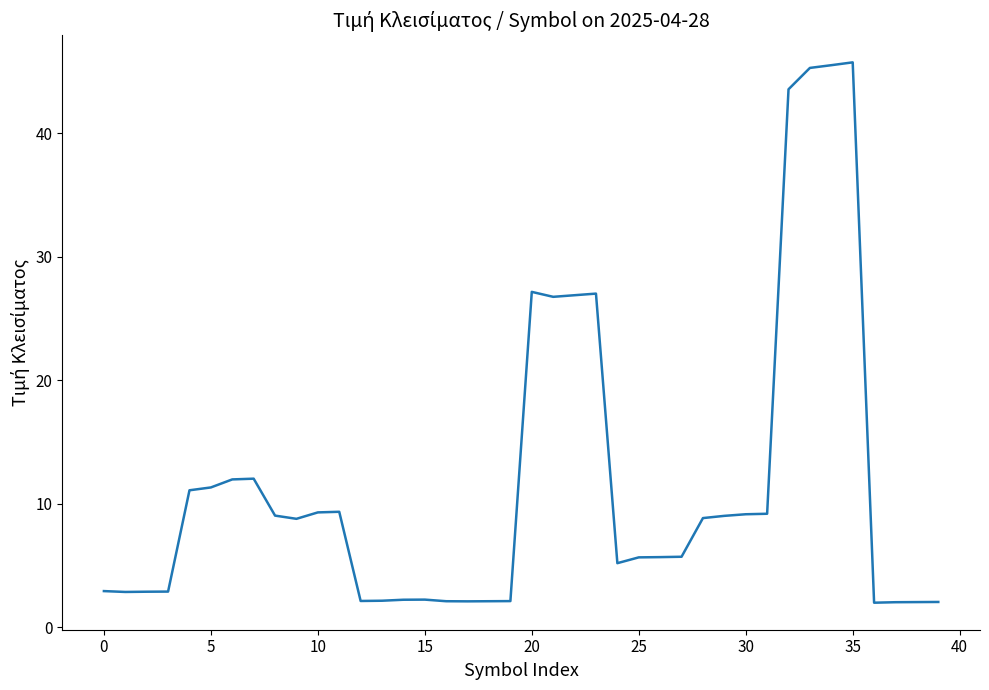

What is the minimum value shown in the chart?

2.0